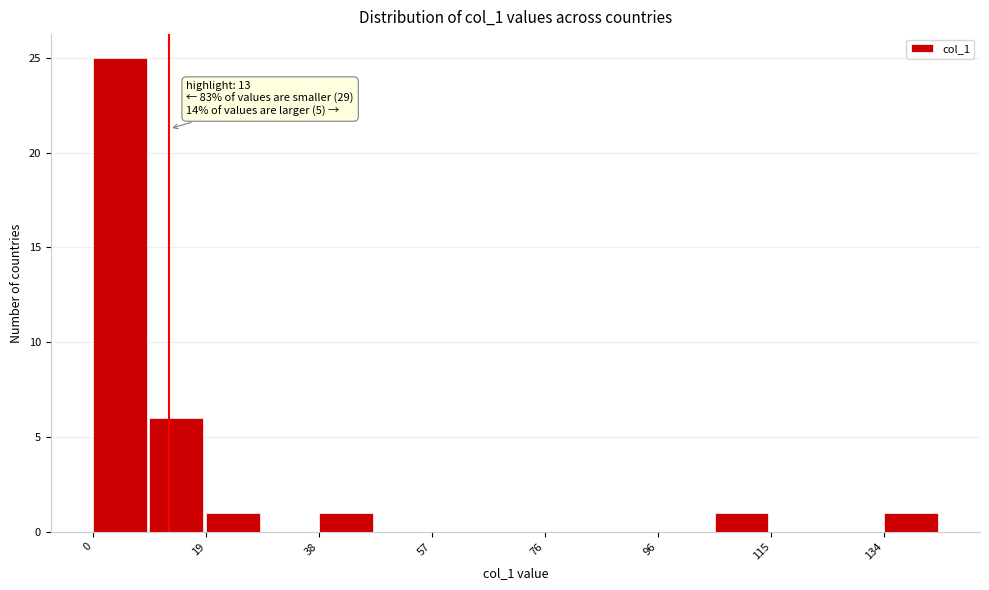

Which range on the x-axis has the tallest bar?

0.0 to 9.6